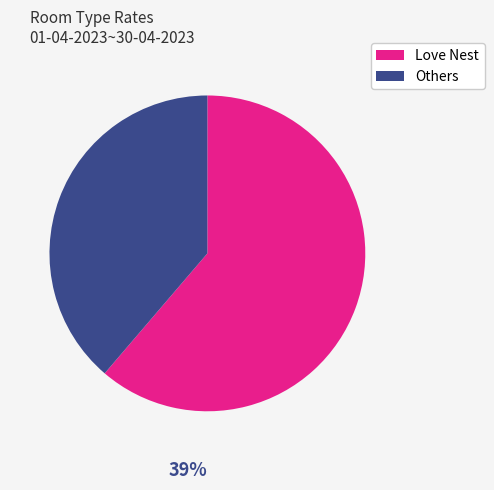

How many segments does this pie chart have?

2